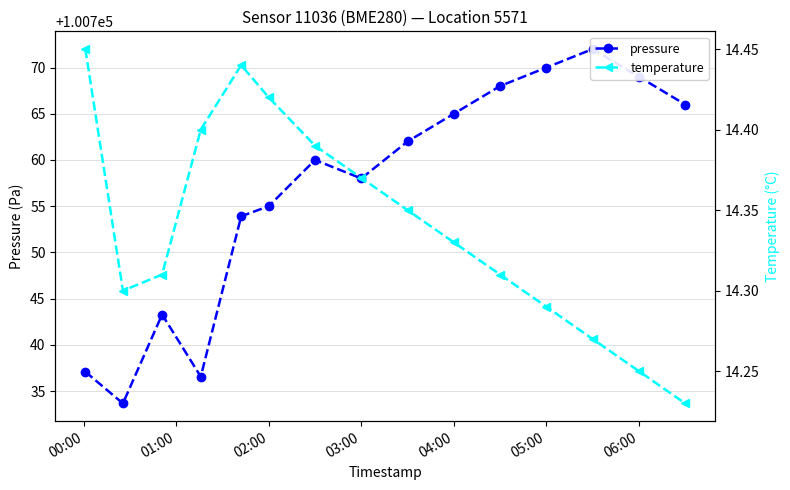

True or false: temperature has more than 2 interior local peaks.

False